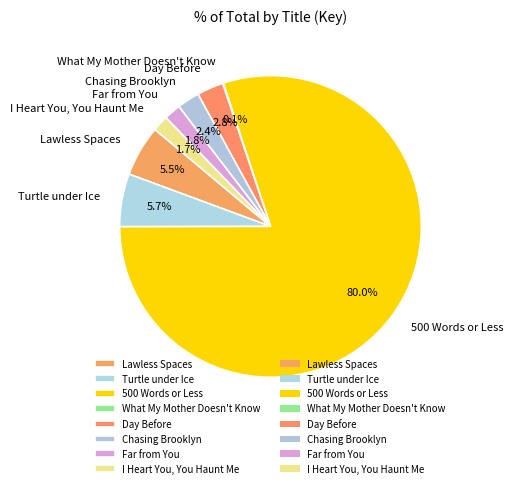

Which category has the biggest portion of the pie?

500 Words or Less